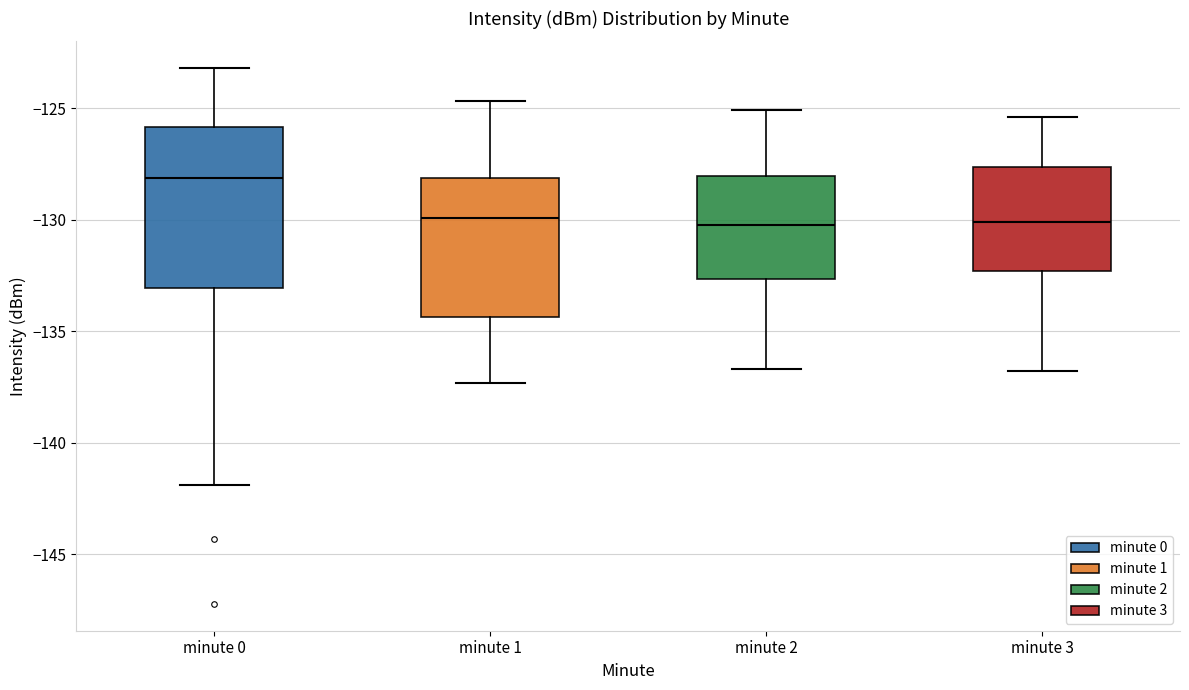

Reading left to right, read every box against the y-axis: the position of its median line, the range the box covers, and the ends of its whiskers. The values are not printed on the chart, so give them approximately, as read against the axis.

minute 0: median -128.0, box -133.0 to -126.0, whiskers -142.0 to -123.0
minute 1: median -130.0, box -134.5 to -128.0, whiskers -137.5 to -124.5
minute 2: median -130.0, box -132.5 to -128.0, whiskers -136.5 to -125.0
minute 3: median -130.0, box -132.5 to -127.5, whiskers -137.0 to -125.5